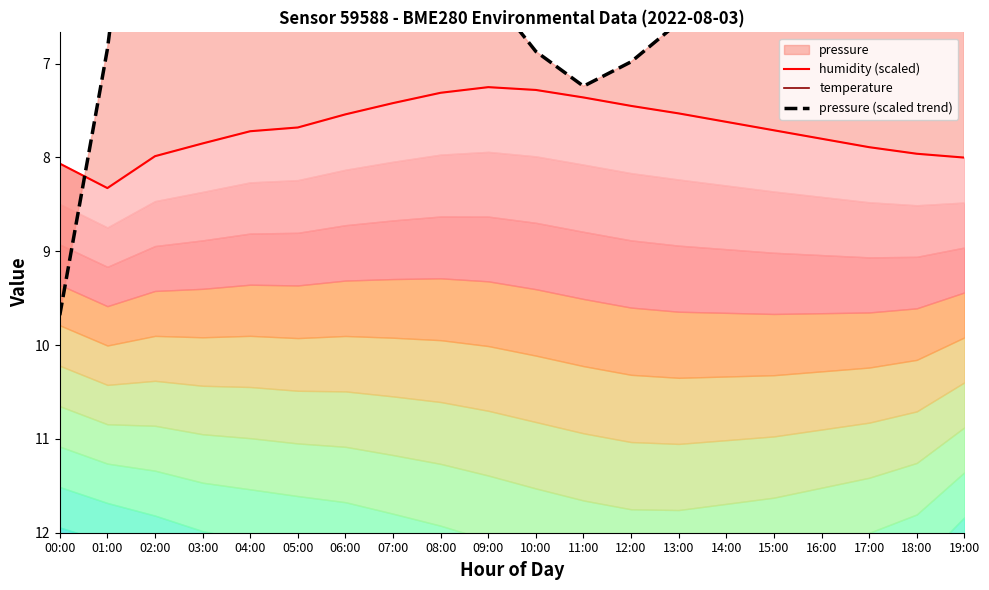

Reading left to right, what are all the values shown in this chart?

humidity (scaled): 8.1	8.3	8.0	7.8	7.7	7.7	7.5	7.4	7.3	7.2	7.3	7.4	7.5	7.5	7.6	7.7	7.8	7.9	8.0	8.0
temperature: 14.5	14.6	15.2	15.6	15.9	16.1	16.4	16.8	17.2	17.6	17.9	18.1	18.2	18.1	17.8	17.5	17.1	16.7	16.2	15.2
pressure (scaled trend): 9.7	6.8	2.9	1.1	0.5	1.2	2.5	3.9	5.1	6.2	6.9	7.2	7.0	6.6	6.0	5.6	4.9	4.3	3.8	3.2